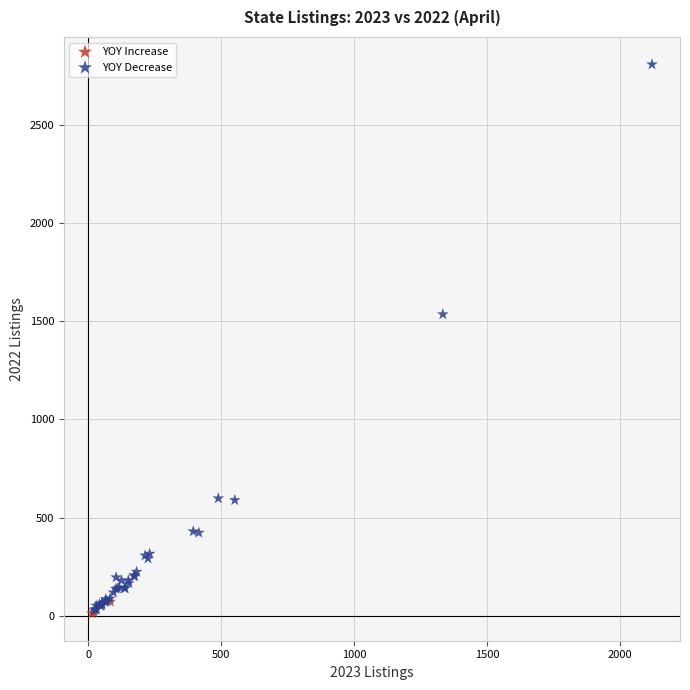

Which series reaches the maximum Y coordinate?

YOY Decrease